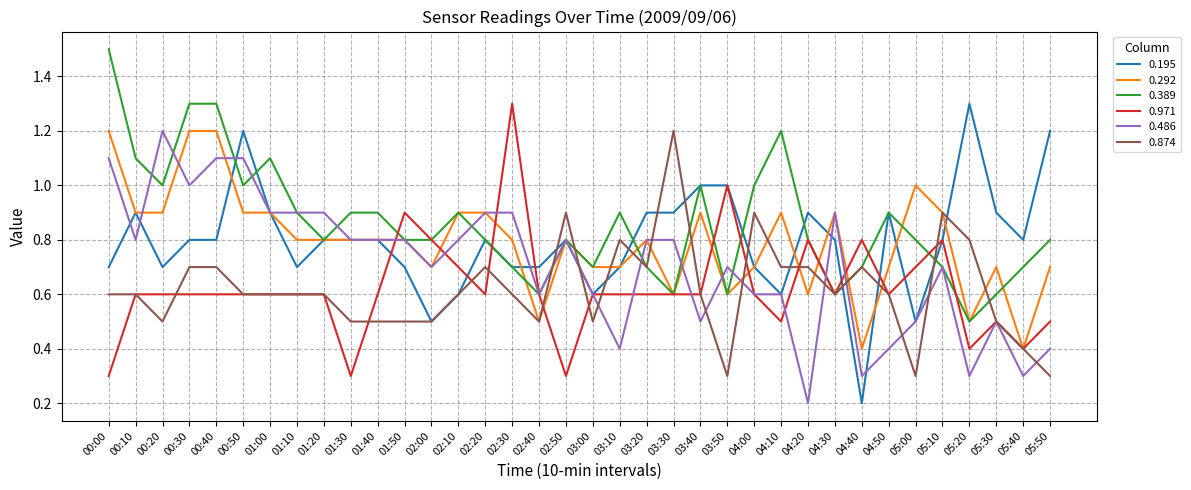

How many distinct data groups are displayed?

6